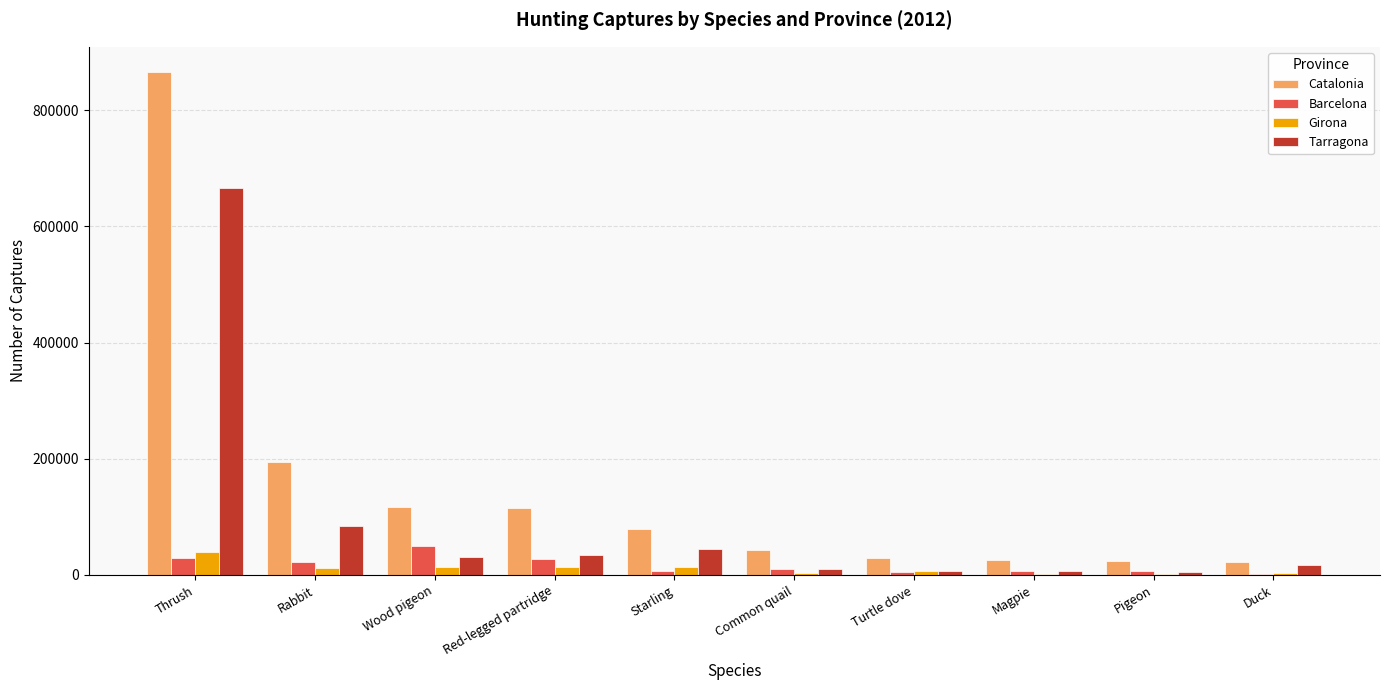

Which series has the largest total across all categories?

Catalonia